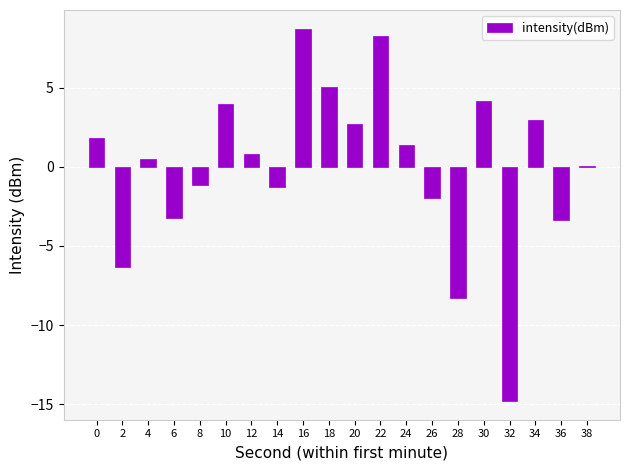

What is the sum of the values at 6 and 12?

-2.4